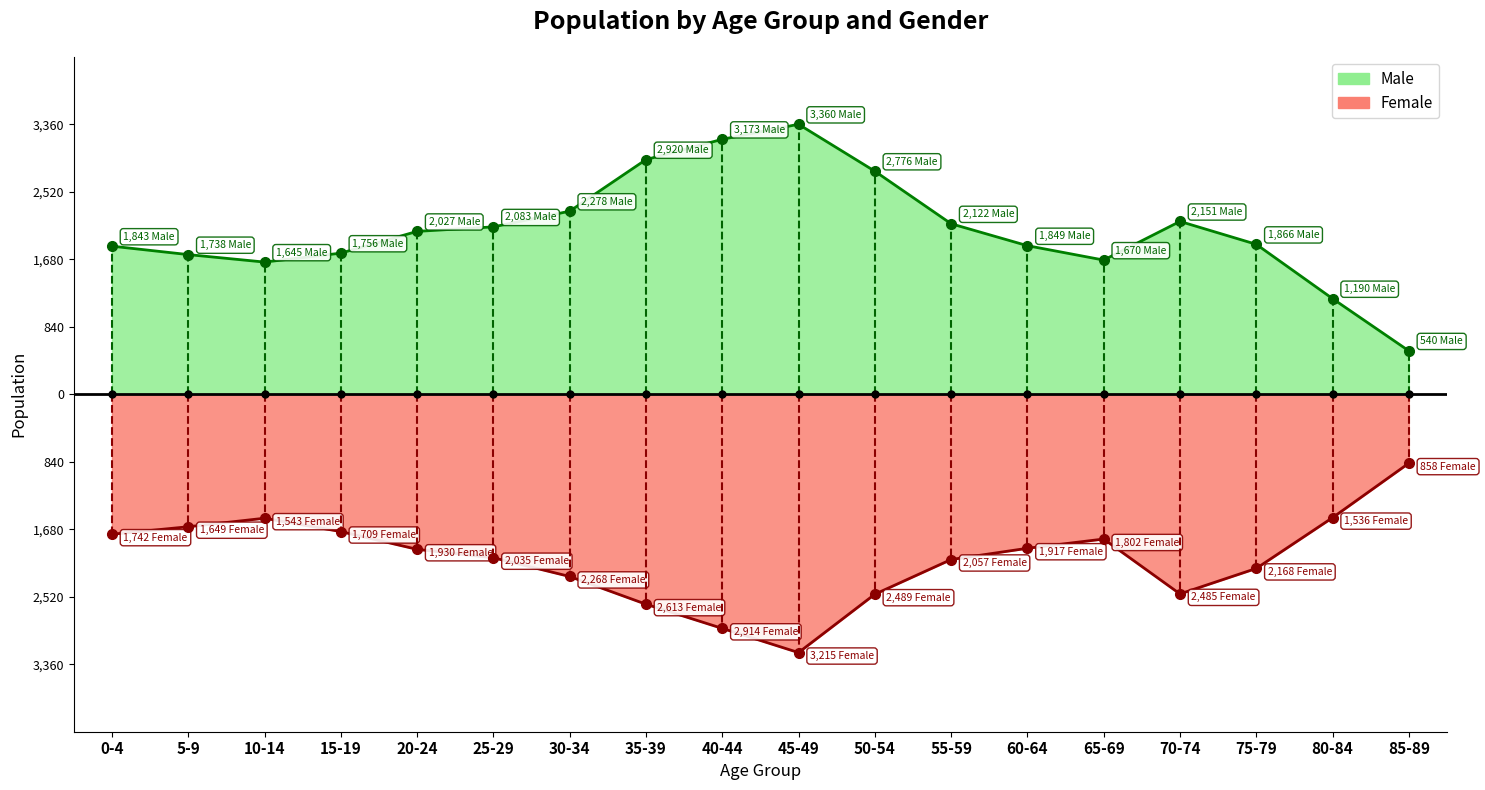

What is the average value of the Female series?

-2052